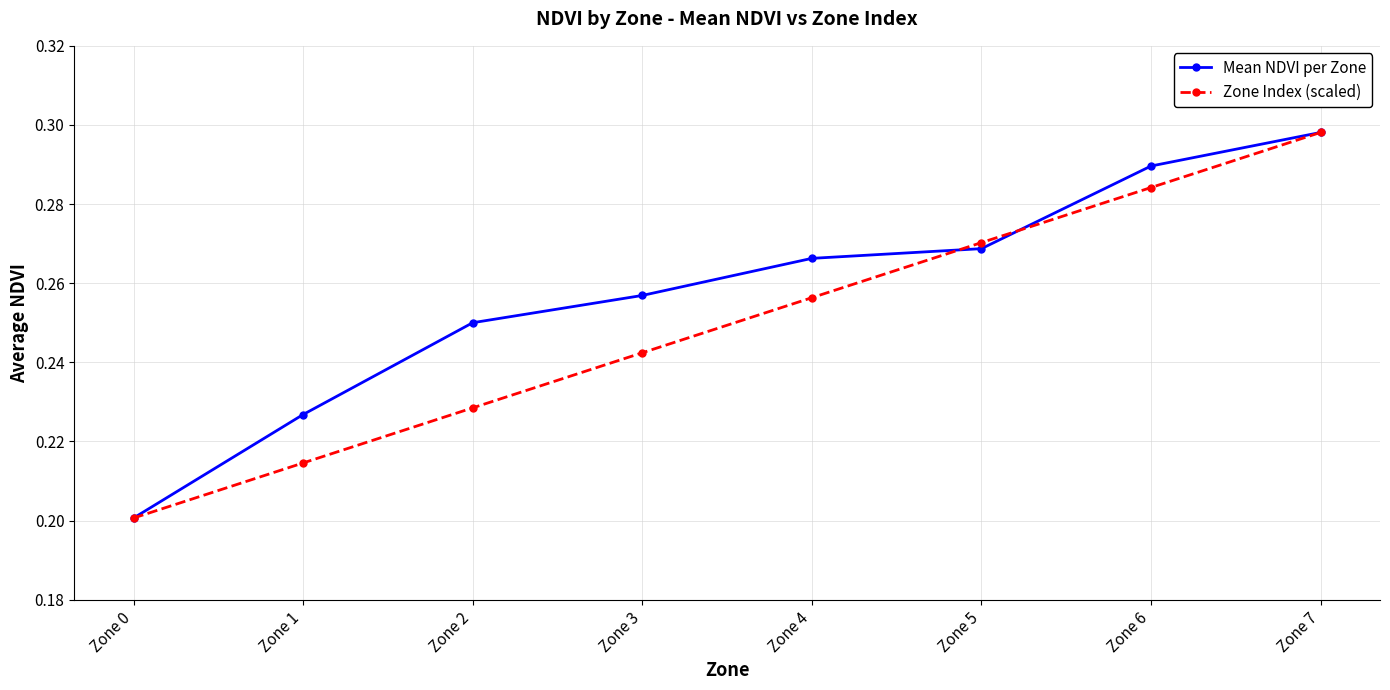

Is the value of Mean NDVI per Zone at Zone 2 greater than the value of Zone Index (scaled) at Zone 1?

Yes